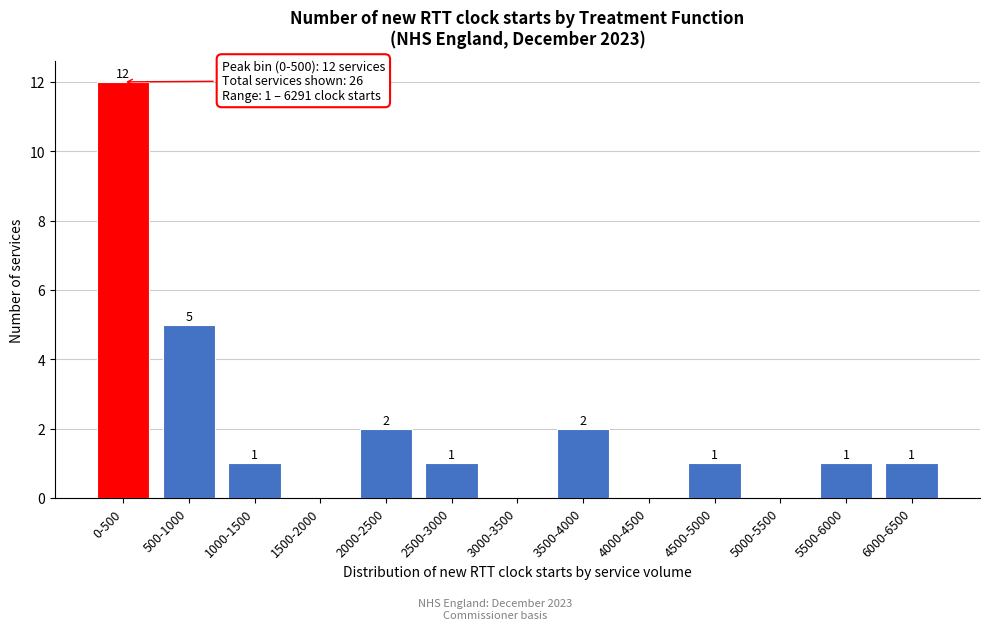

Reading left to right, what are all the values shown in this chart?

0-500=12	500-1000=5	1000-1500=1	1500-2000=0	2000-2500=2	2500-3000=1	3000-3500=0	3500-4000=2	4000-4500=0	4500-5000=1	5000-5500=0	5500-6000=1	6000-6500=1